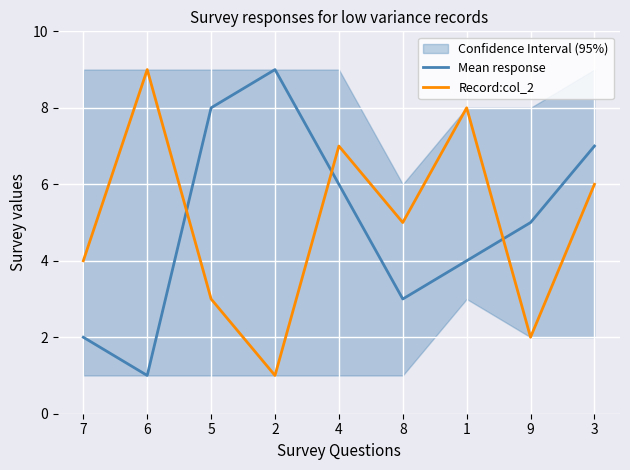

Rank the series at 1 from highest to lowest value.

Record:col_2, Mean response